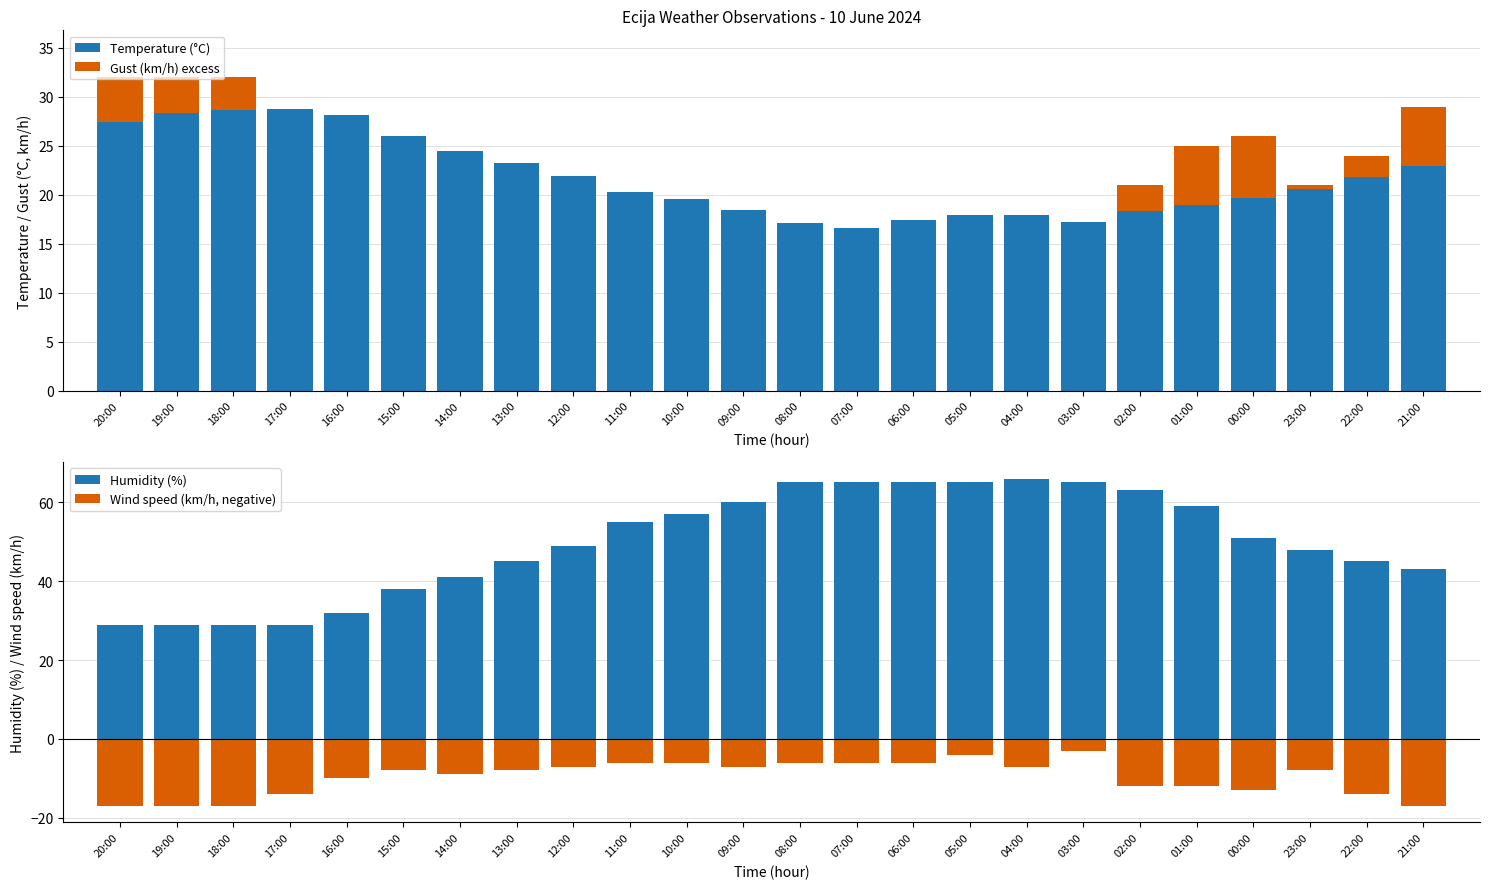

How many data points in Wind speed (km/h, negative) are above -8?

10